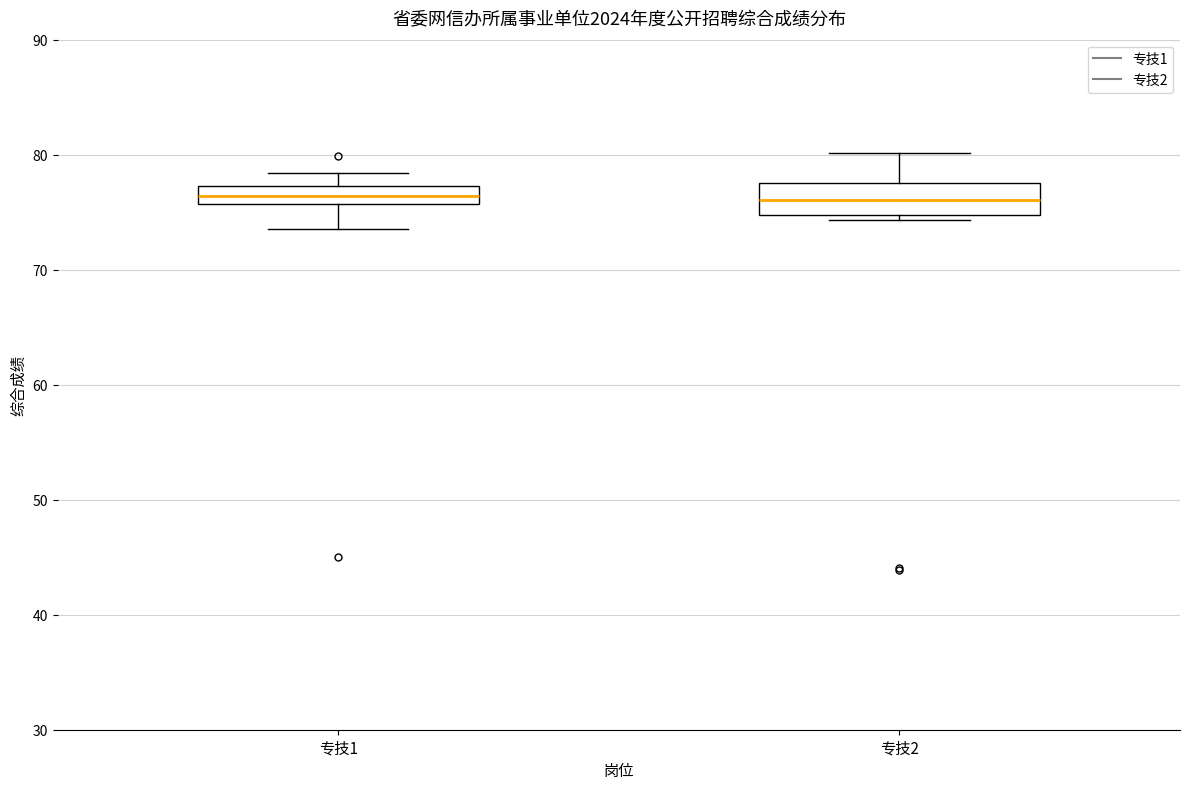

Where is the lower edge of the box for 专技1 on the y-axis? The values are not printed on the chart, so give them approximately, as read against the axis.

76